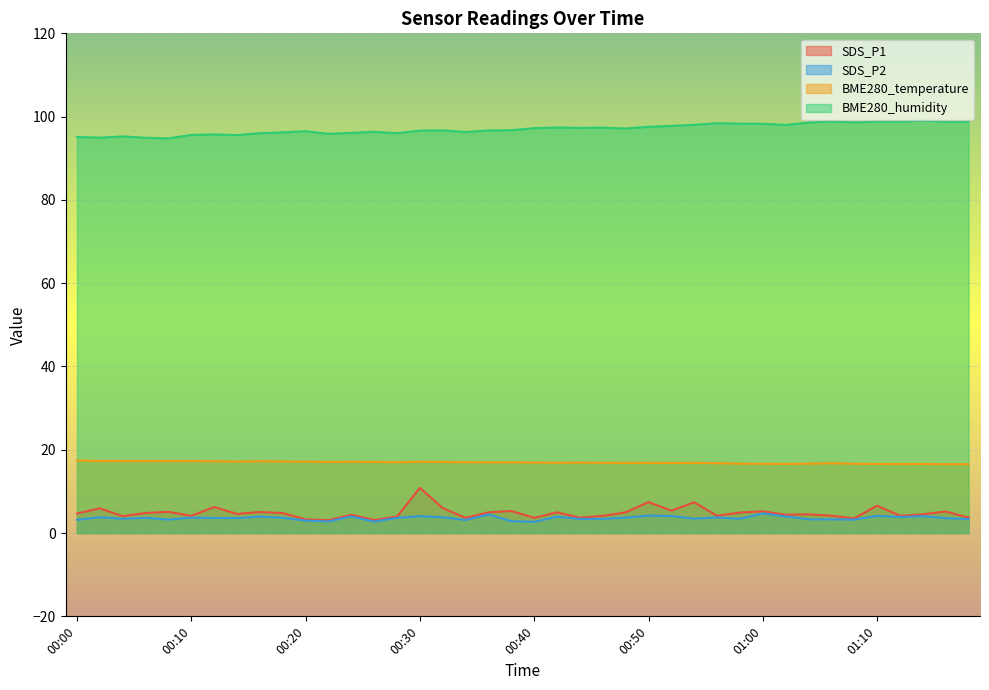

At 00:10, list the series in order from smallest to largest.

SDS_P2, SDS_P1, BME280_temperature, BME280_humidity